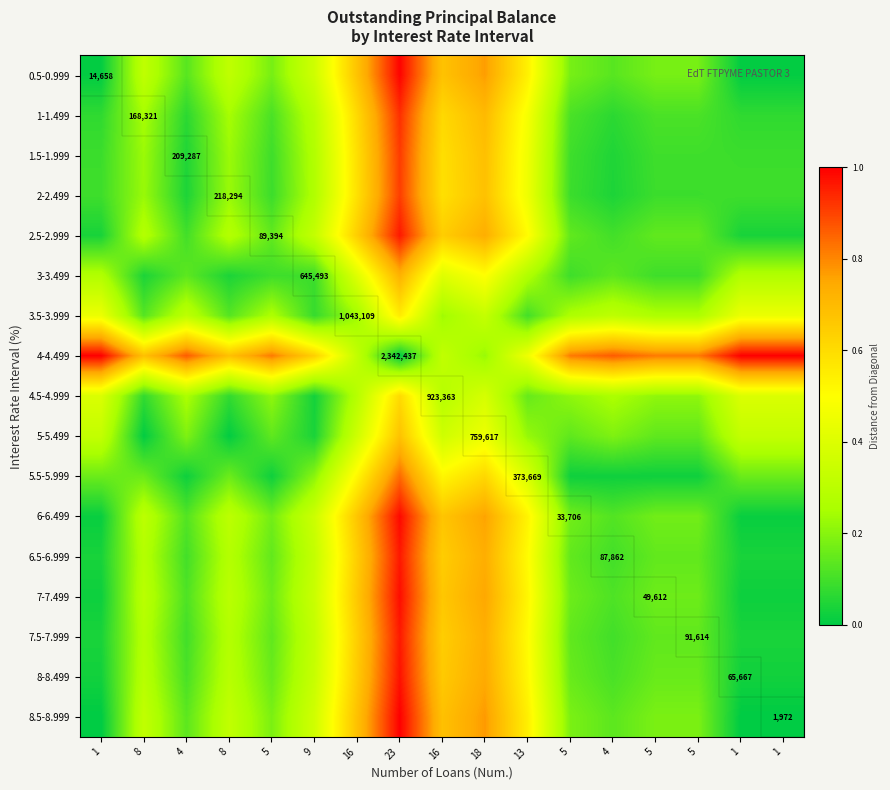

Which series has the widest spread of values?

4-4.499